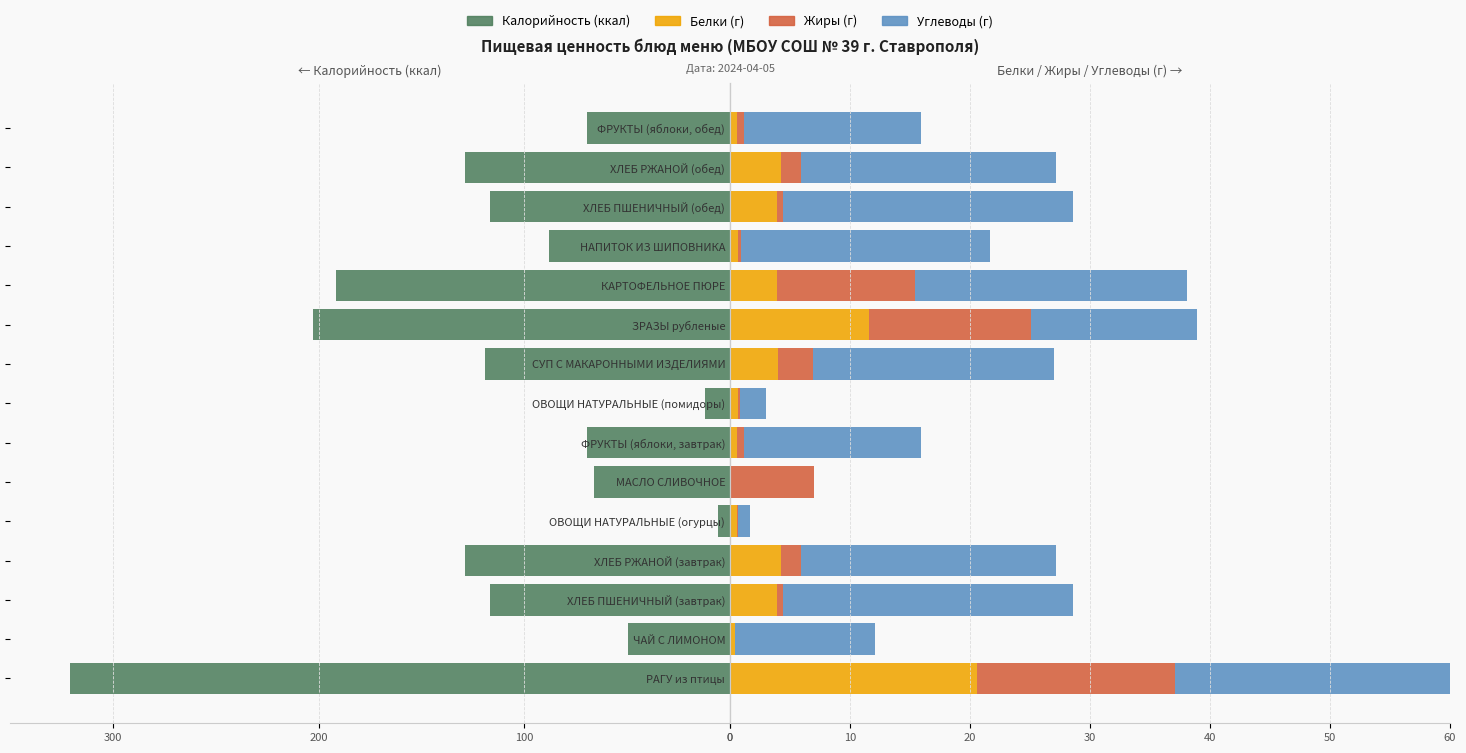

At how many categories does at least one series exceed -31?

15